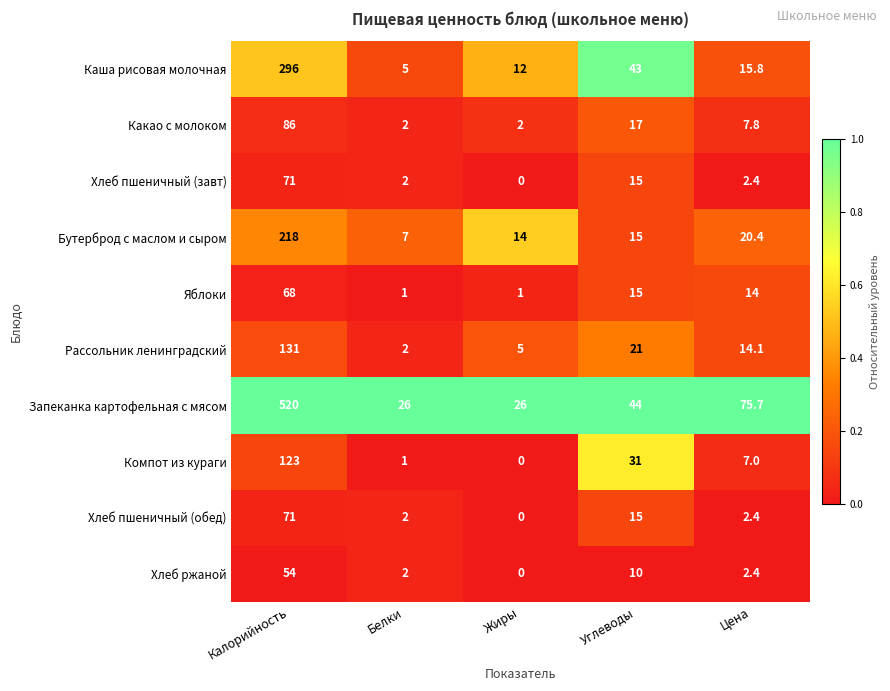

At which category is the sum across all series the highest?

Калорийность